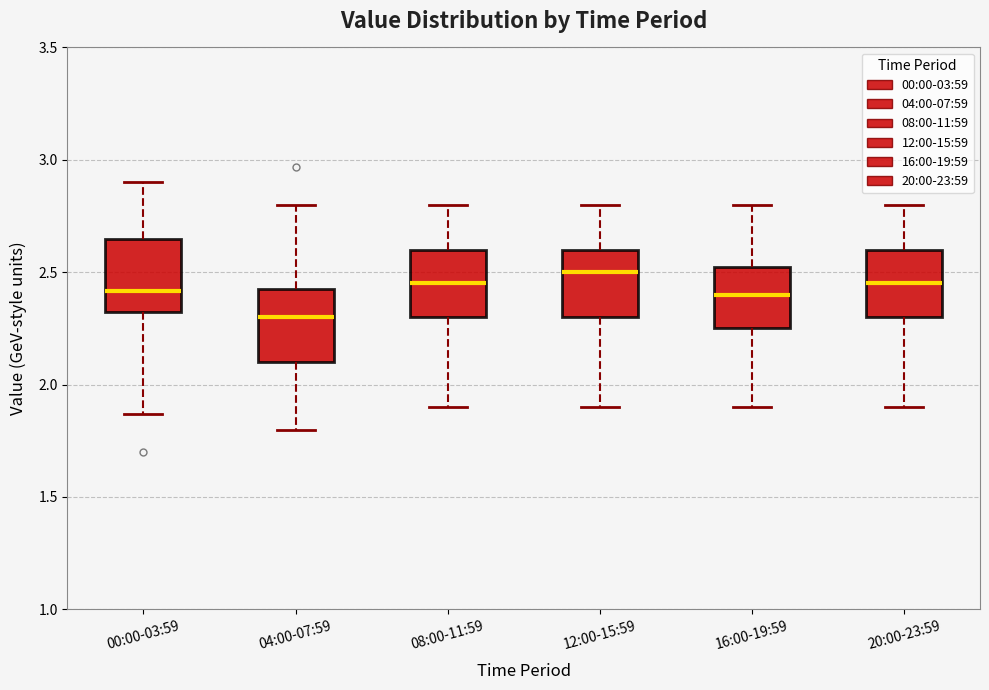

Where is the lower edge of the box for 04:00-07:59 on the y-axis? The values are not printed on the chart, so give them approximately, as read against the axis.

2.10